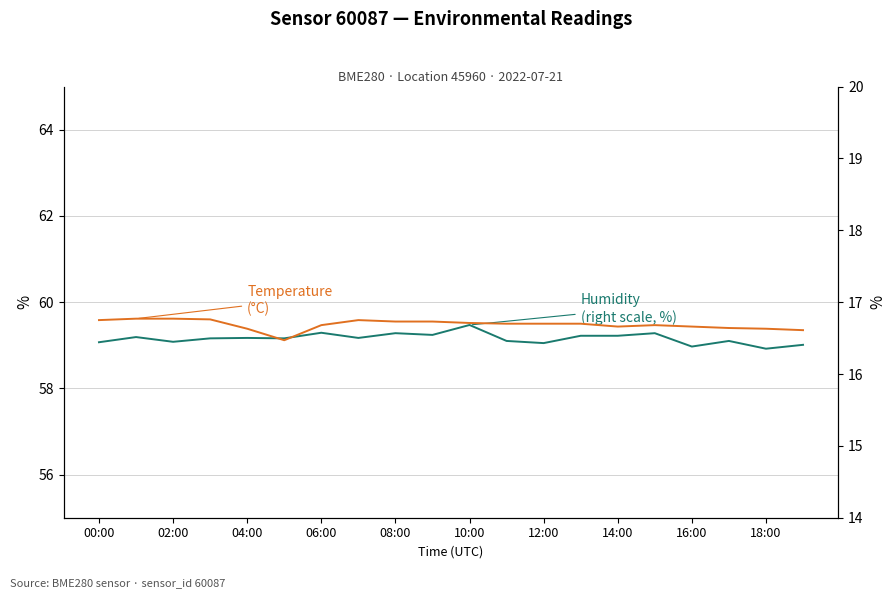

What is the spread (max minus min) of values at 06:00?

42.4